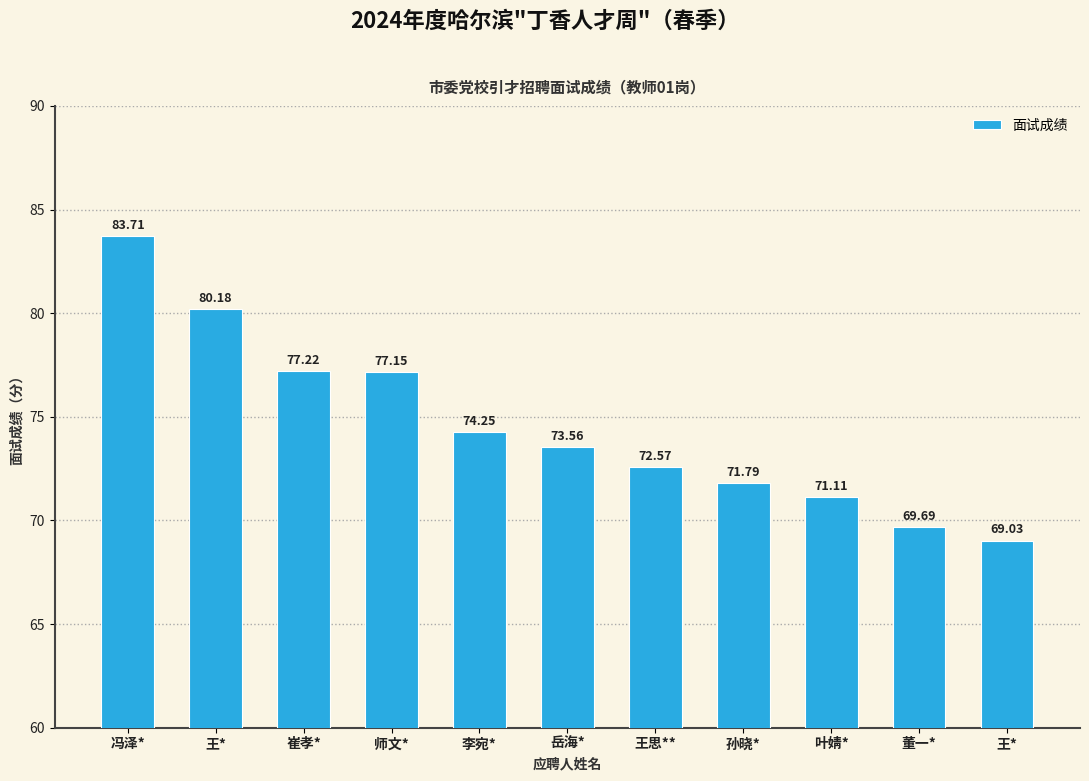

Reading left to right, transcribe all the data shown in this chart.

冯泽*=83.7	王*=80.2	崔孝*=77.2	师文*=77.2	李宛*=74.2	岳海*=73.6	王思**=72.6	孙晓*=71.8	叶婧*=71.1	董一*=69.7	王*=69.0